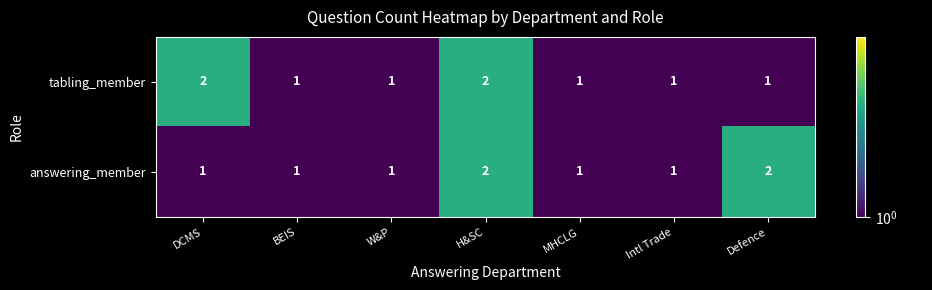

What is the sum of all tabling_member values?

9